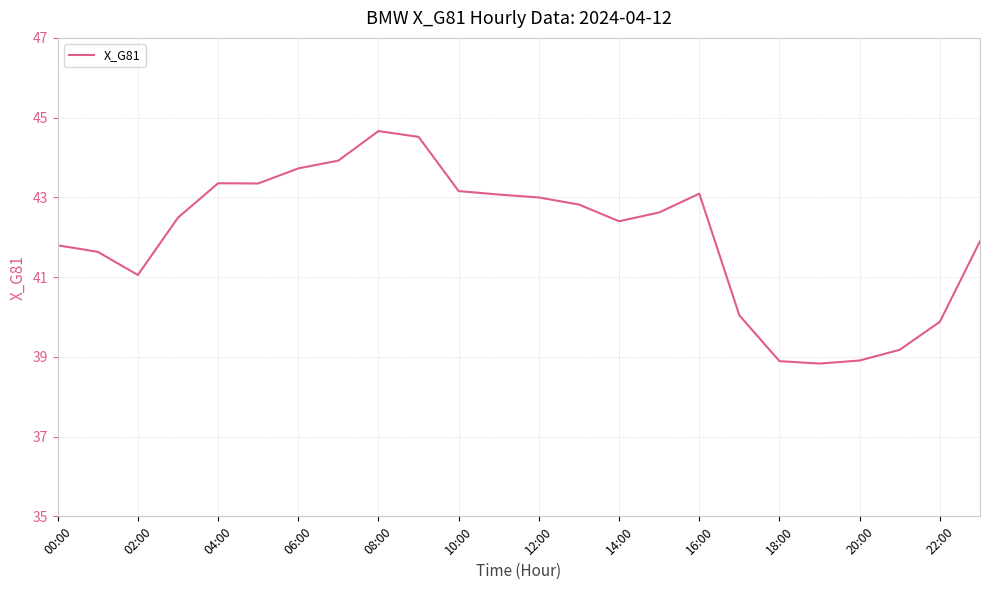

What is the difference between the maximum and minimum values?

5.8